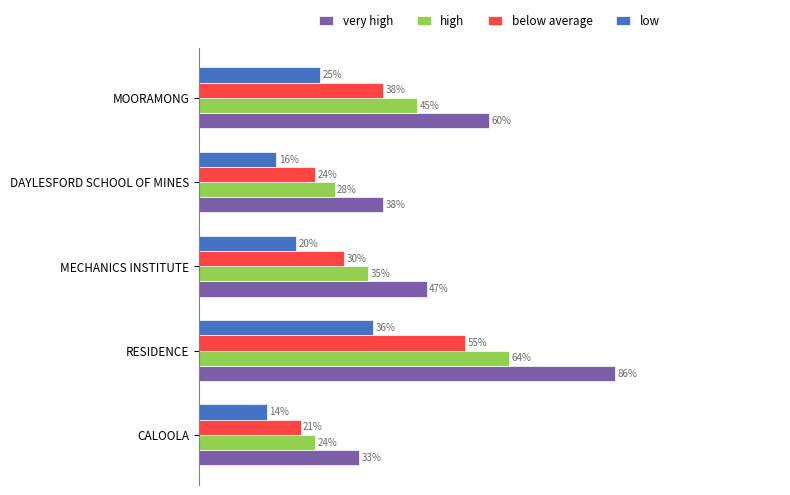

Where is below average nearest to the value 38?

MOORAMONG